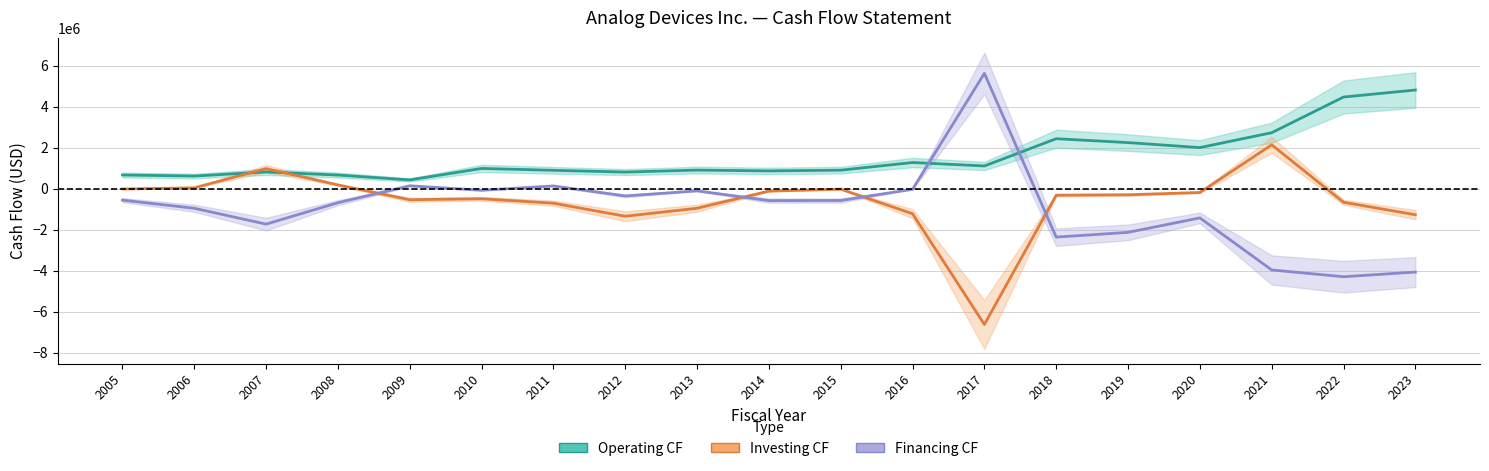

Where do Operating CF and Financing CF first cross each other?

2016 and 2017